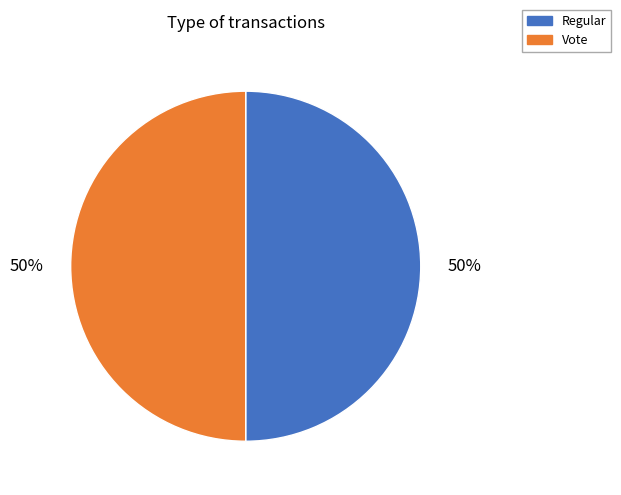

Is it true that Vote is 50% of the pie?

True